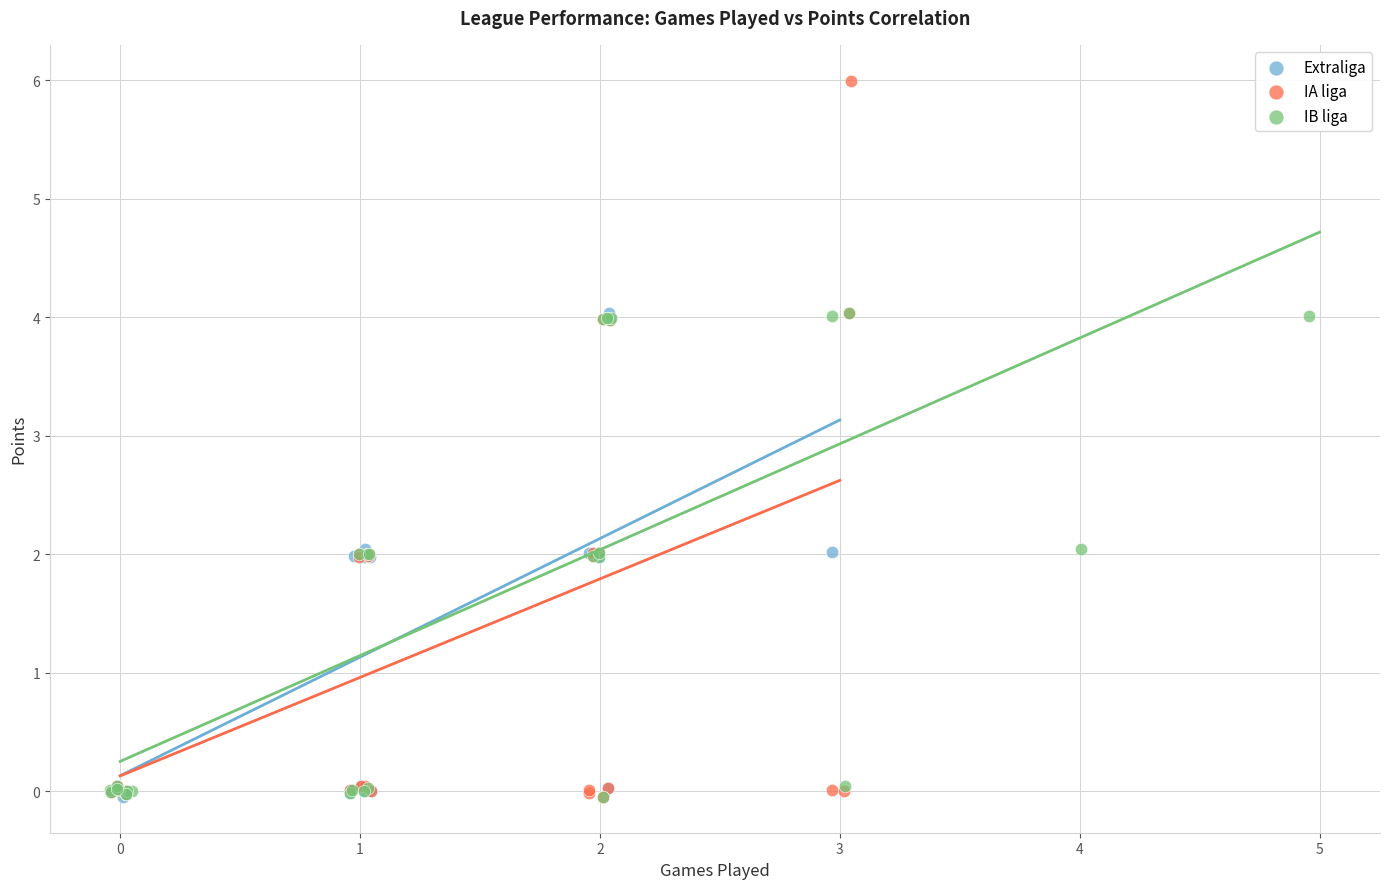

Which series has the widest spread of Y values?

IA liga